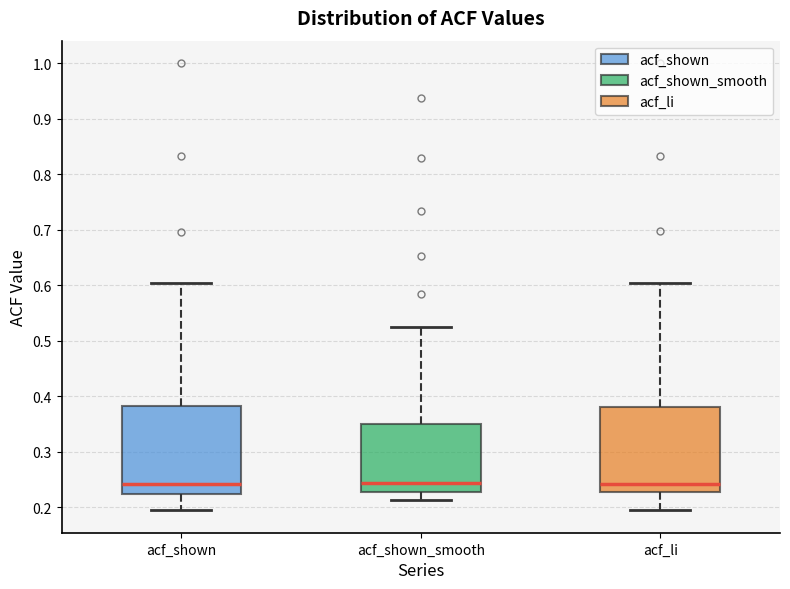

Reading left to right, transcribe this box plot: for each box, give where its median line is, the range the box spans, and where its two whiskers end, as read against the y-axis. The values are not printed on the chart, so give them approximately, as read against the axis.

acf_shown: median 0.24, box 0.22 to 0.38, whiskers 0.19 to 0.60
acf_shown_smooth: median 0.24, box 0.23 to 0.35, whiskers 0.21 to 0.52
acf_li: median 0.24, box 0.23 to 0.38, whiskers 0.20 to 0.60